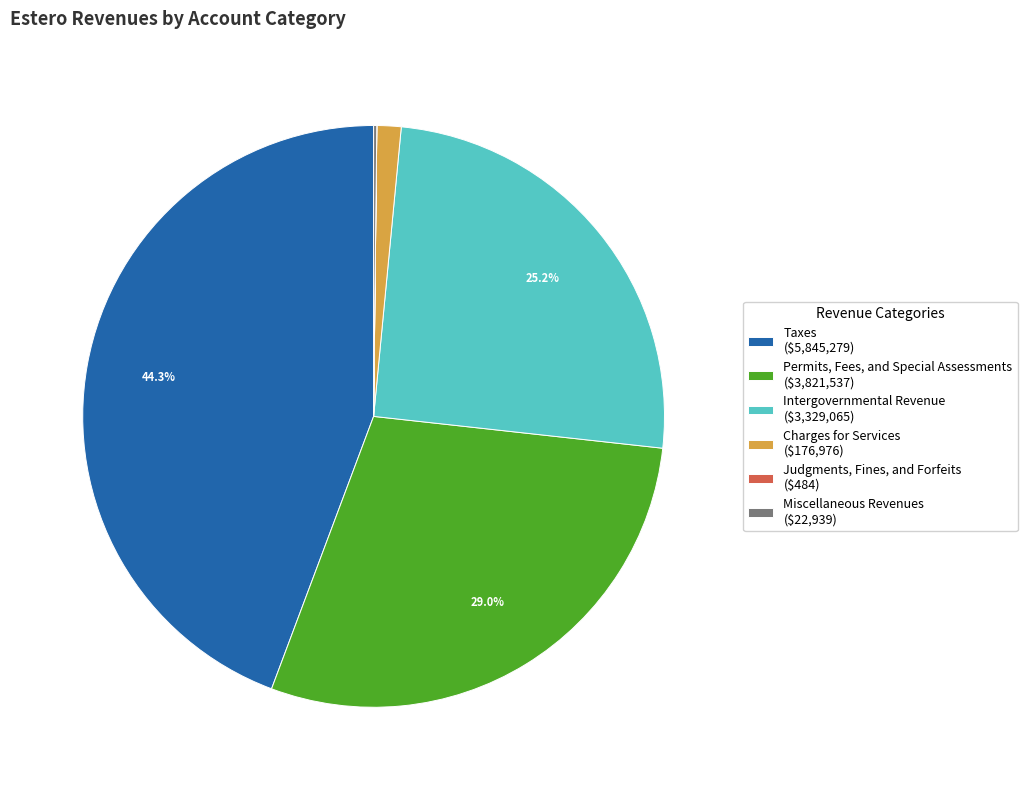

To the nearest percent, what is the average slice percentage?

17%